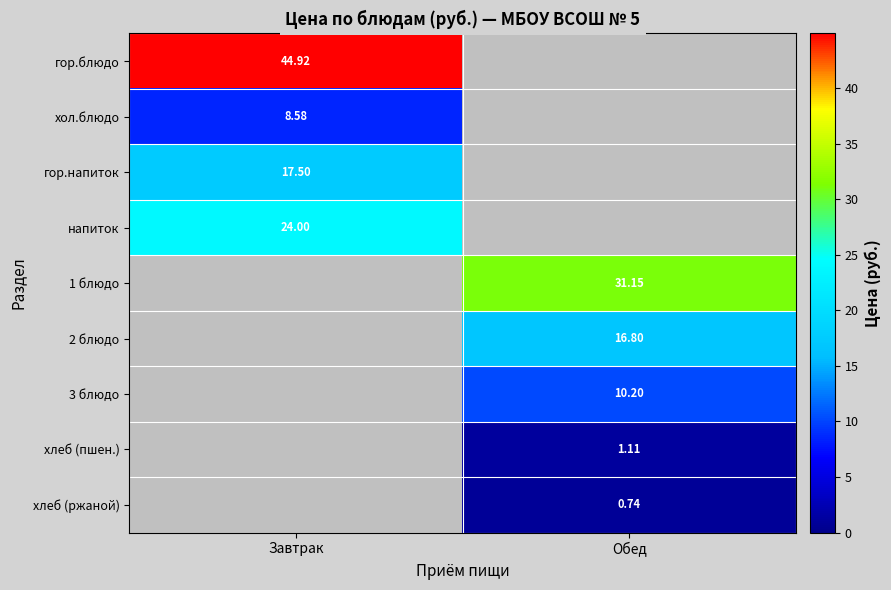

Which series has the largest total across all categories?

гор.блюдо